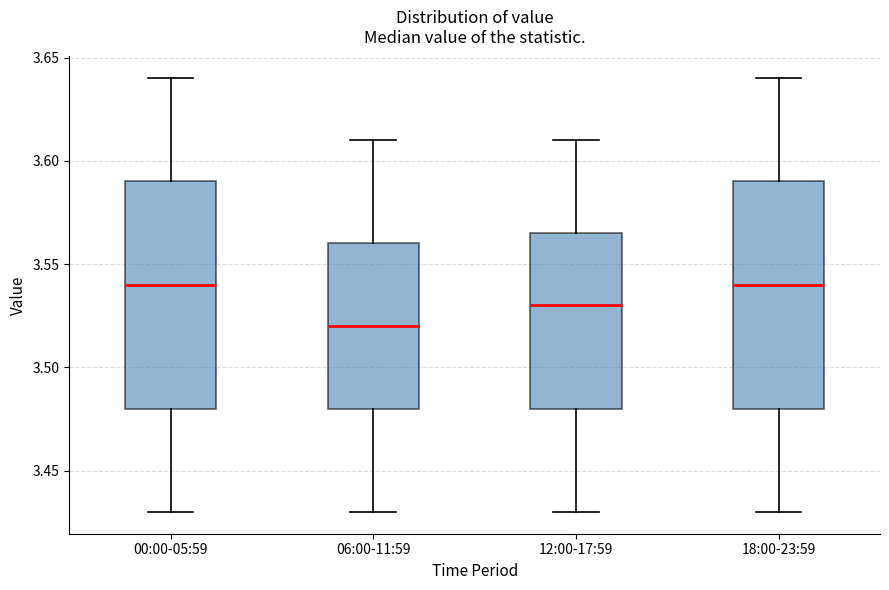

Reading left to right, read every box against the y-axis: the position of its median line, the range the box covers, and the ends of its whiskers. The values are not printed on the chart, so give them approximately, as read against the axis.

00:00-05:59: median 3.540, box 3.480 to 3.590, whiskers 3.430 to 3.640
06:00-11:59: median 3.520, box 3.480 to 3.560, whiskers 3.430 to 3.610
12:00-17:59: median 3.530, box 3.480 to 3.565, whiskers 3.430 to 3.610
18:00-23:59: median 3.540, box 3.480 to 3.590, whiskers 3.430 to 3.640